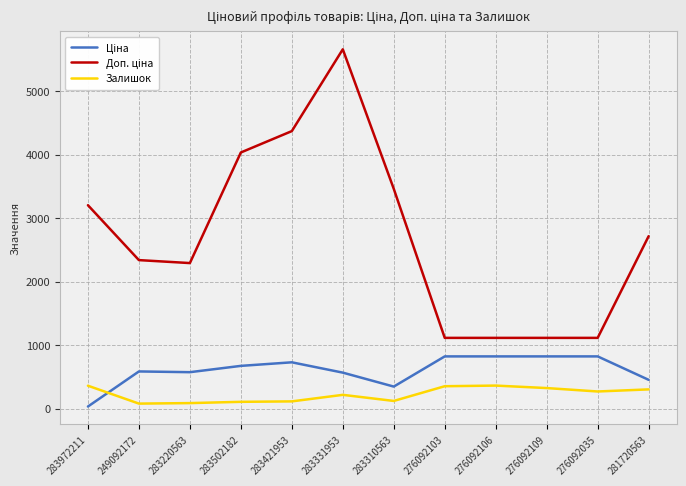

Is it true that Залишок equals 362.0 at 276092106?

True